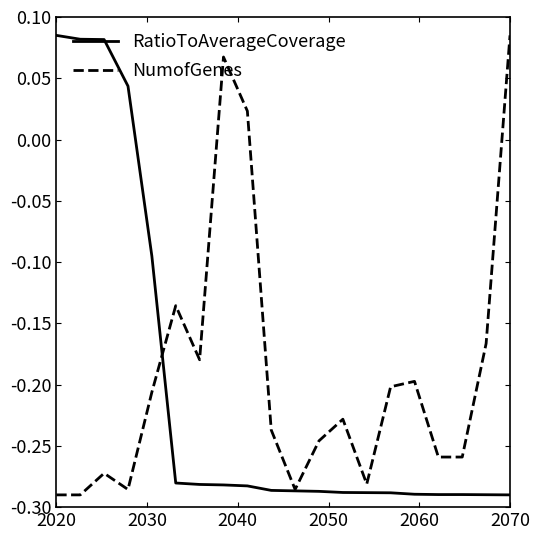

At which label does RatioToAverageCoverage first exceed 0?

2020